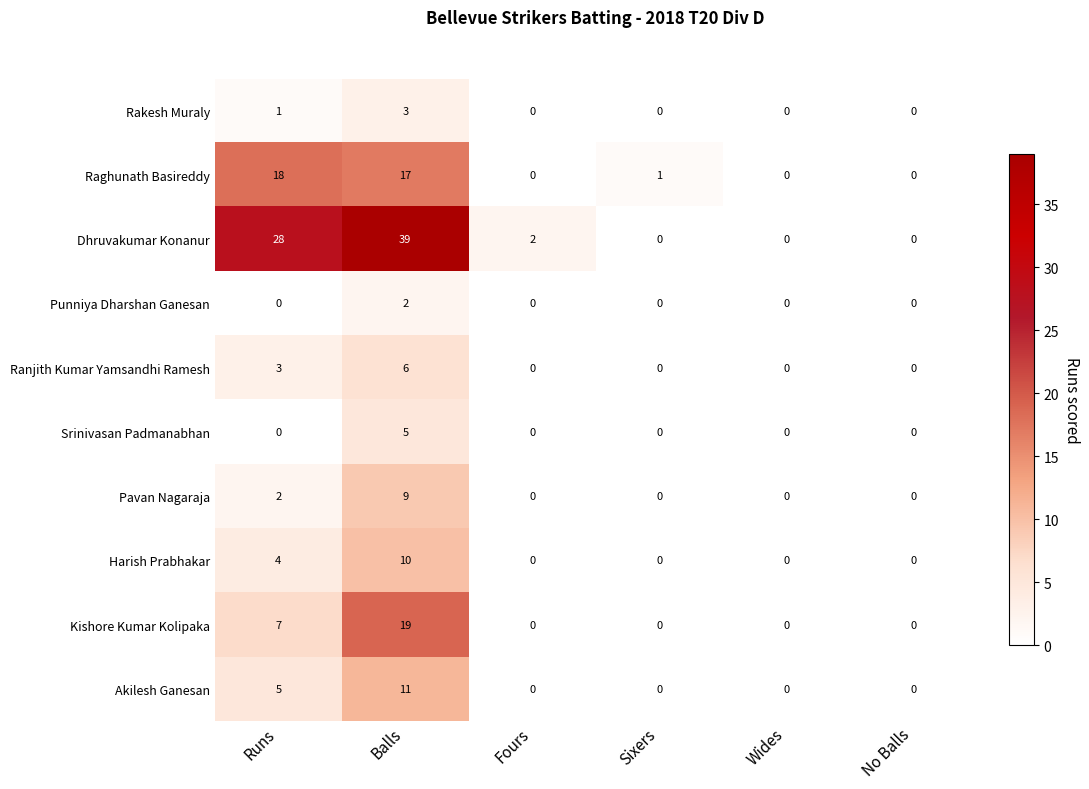

Which category has the highest value in the Pavan Nagaraja series?

Balls